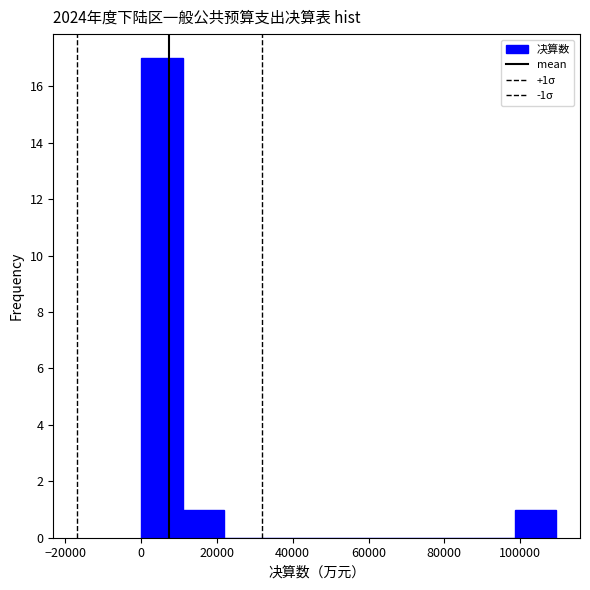

Over which range of the x-axis is the bar tallest?

0 to 10000